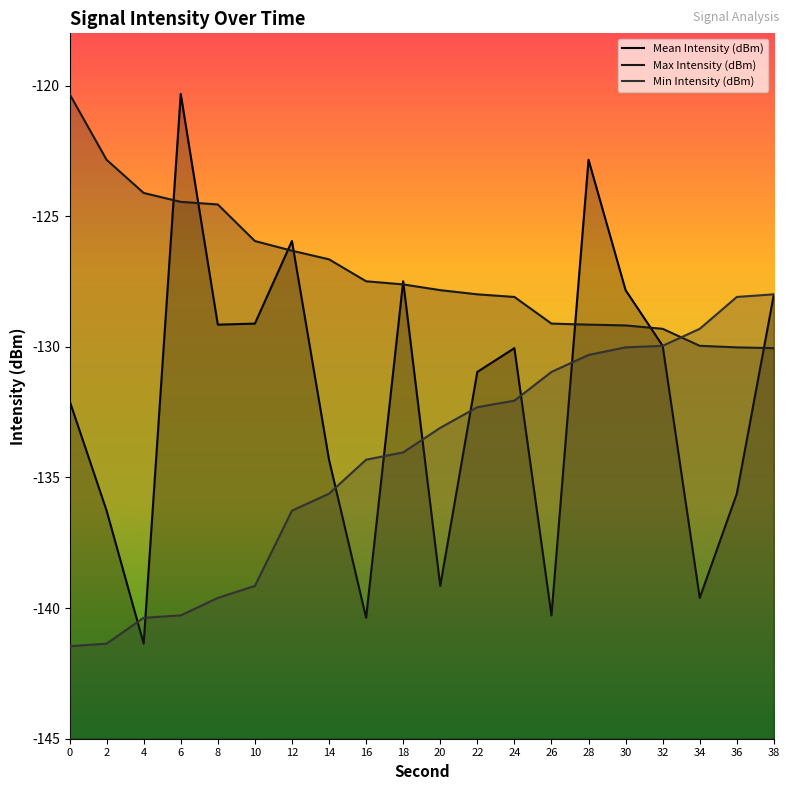

The Max Intensity (dBm) series shows -179.1 at 18. True or false?

False